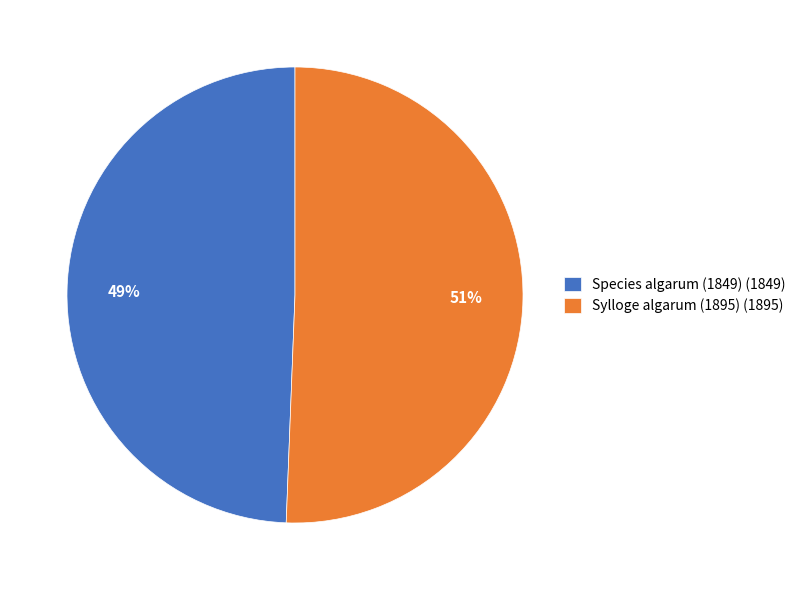

Rank the categories by value from highest to lowest.

Sylloge algarum (1895), Species algarum (1849)